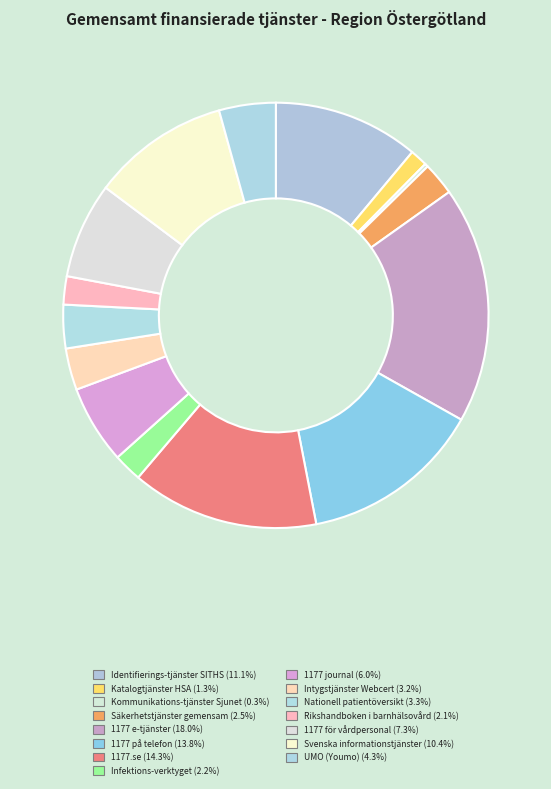

Count the number of slices in the pie.

15